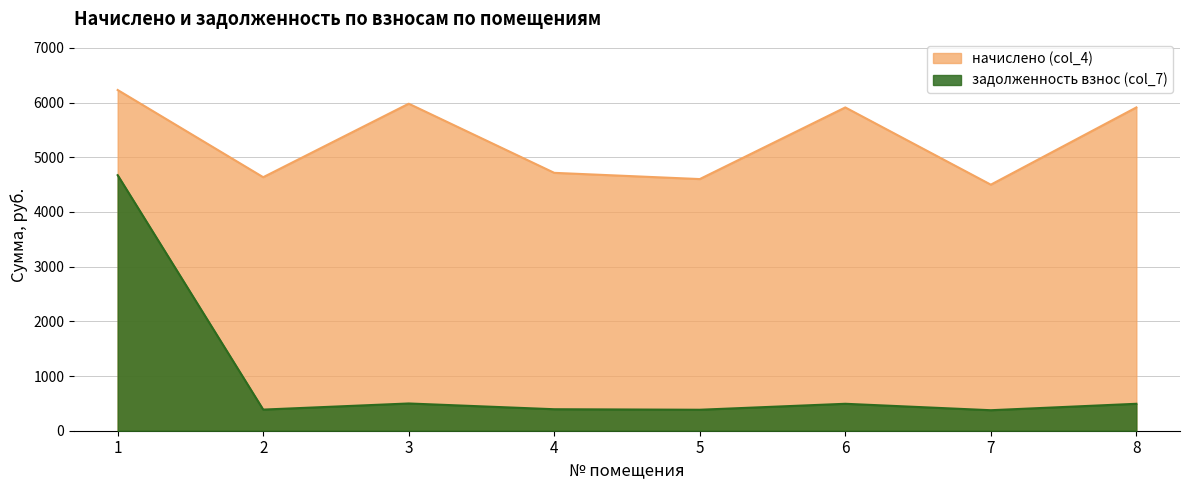

What is the sum of the начислено (col_4) values at 7 and 8?

10408.7